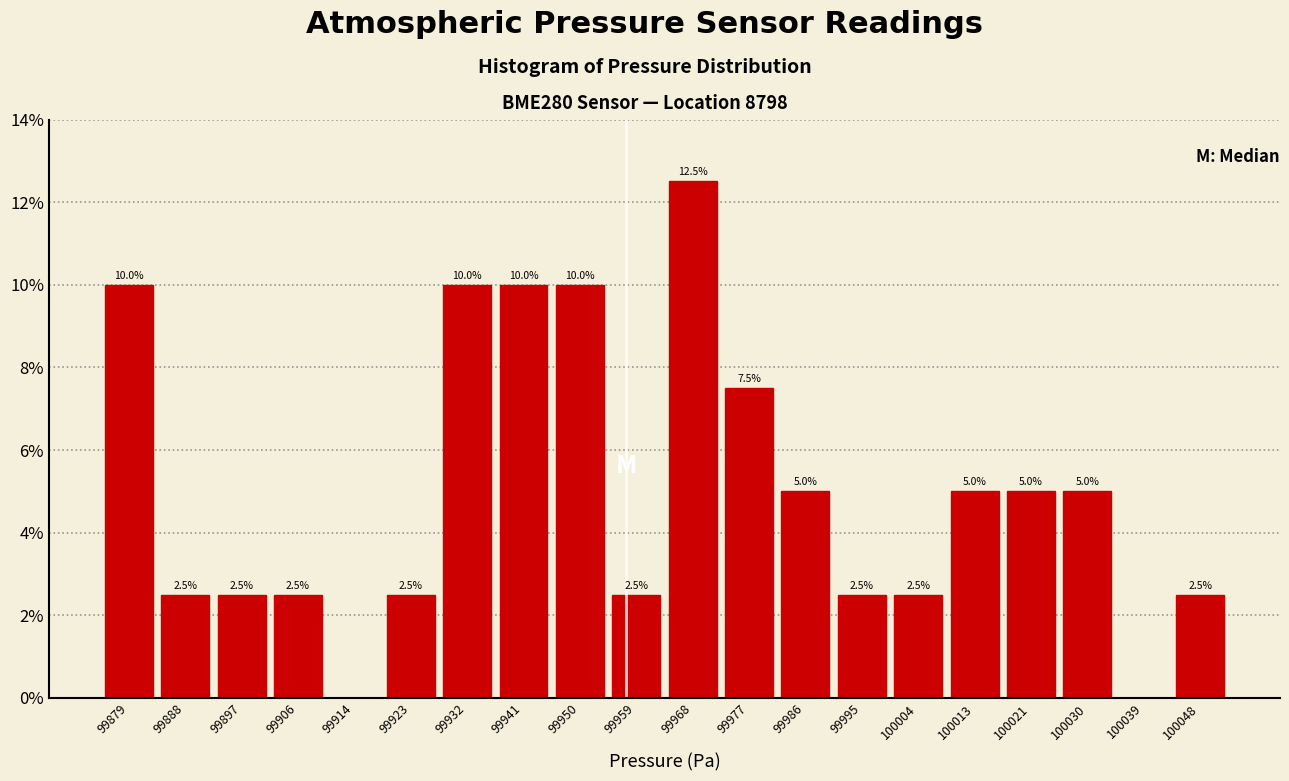

Over which range of the x-axis is the bar tallest?

99964 to 99973